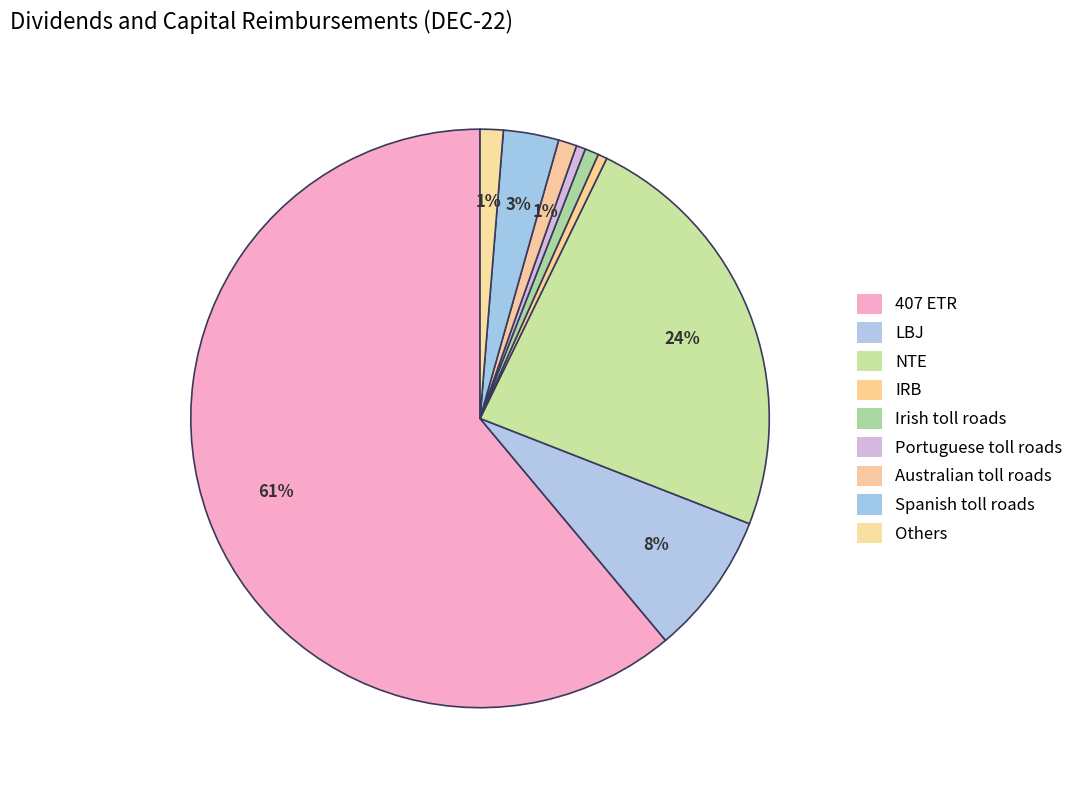

Does any single category account for the majority?

Yes